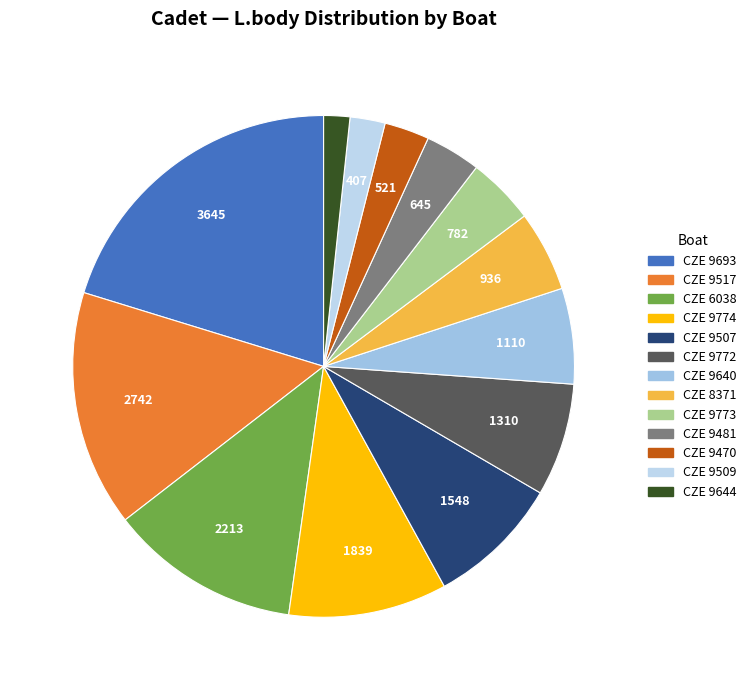

The CZE 9773 slice represents 16% of the pie. True or false?

False